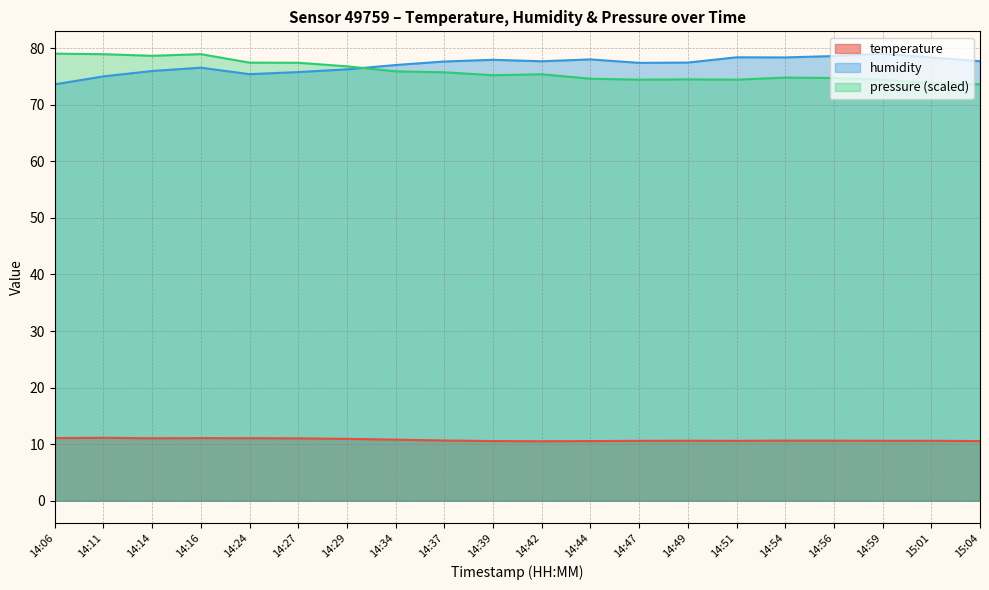

What is the total value across all series at 14:47?

162.4